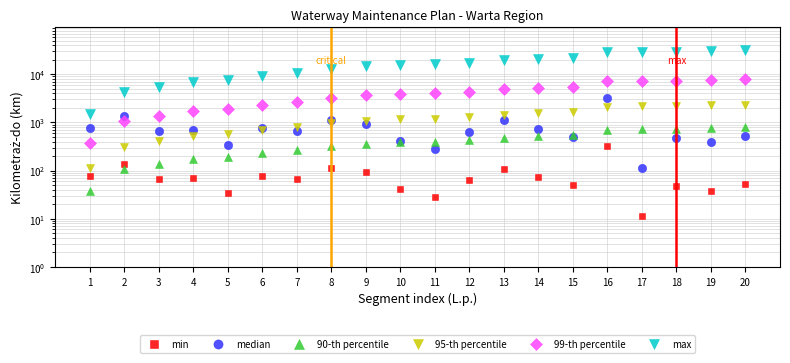

How many data points in 99-th percentile are above 3990?

10